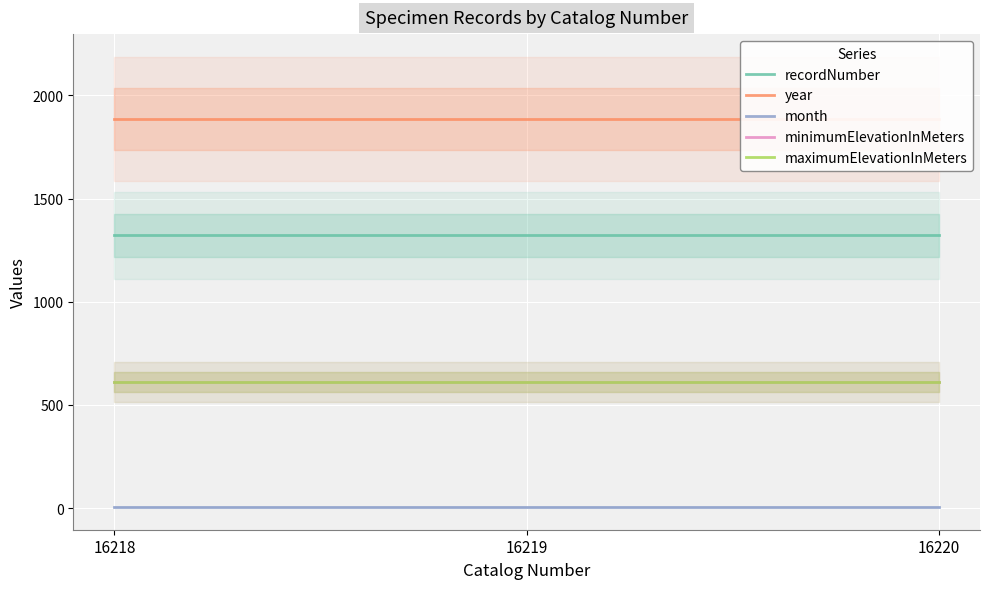

Reading left to right, list all the values displayed in this chart.

recordNumber: 16218=1321.0	16219=1321.0	16220=1321.0
year: 16218=1886.0	16219=1886.0	16220=1886.0
month: 16218=5.0	16219=5.0	16220=5.0
minimumElevationInMeters: 16218=609.6	16219=609.6	16220=609.6
maximumElevationInMeters: 16218=609.6	16219=609.6	16220=609.6